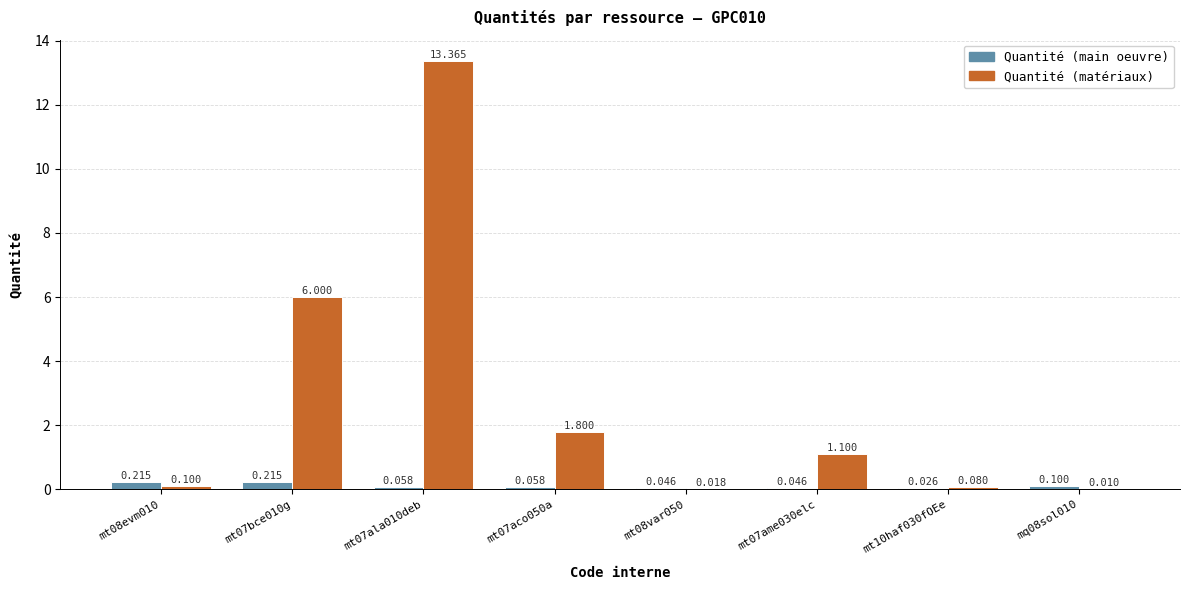

Which series changed the most between mt07bce010g and mt07ala010deb?

Quantité (matériaux)